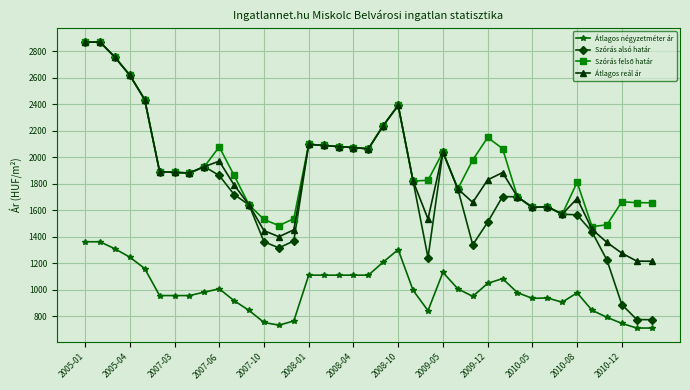

What is the value of the Átlagos négyzetméter ár point at the 13th from the left?

754